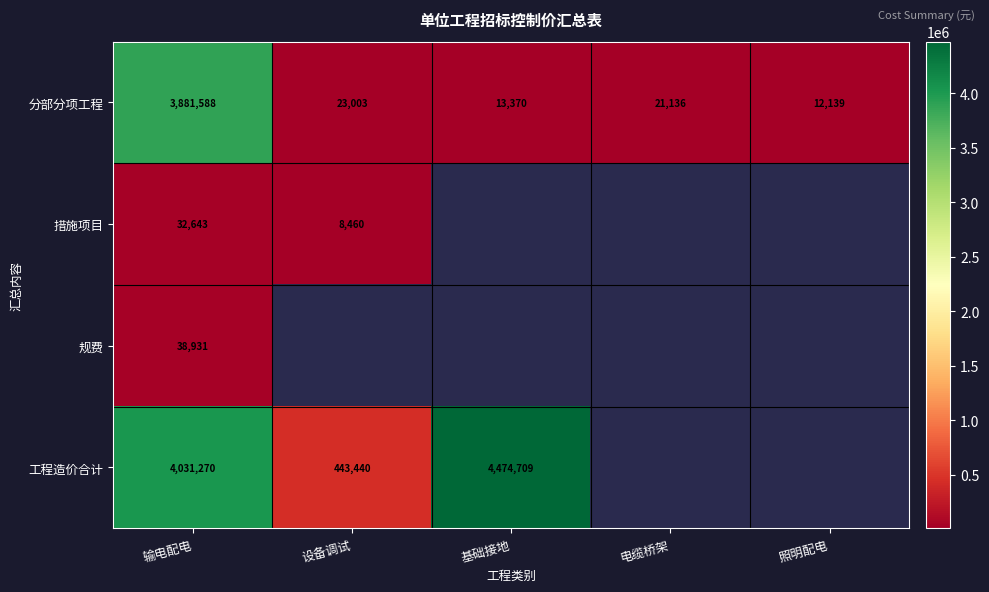

Rank the categories by 分部分项工程 value from lowest to highest.

照明配电, 基础接地, 电缆桥架, 设备调试, 输电配电